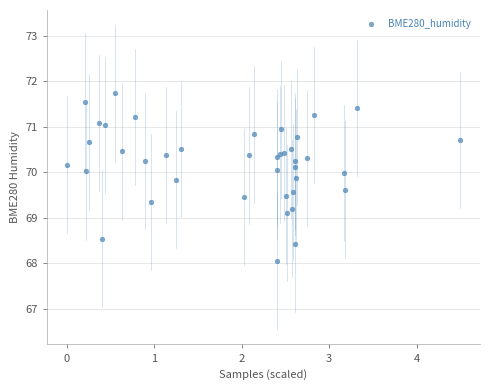

What Y value in the scatter plot is closest to 69?

69.1